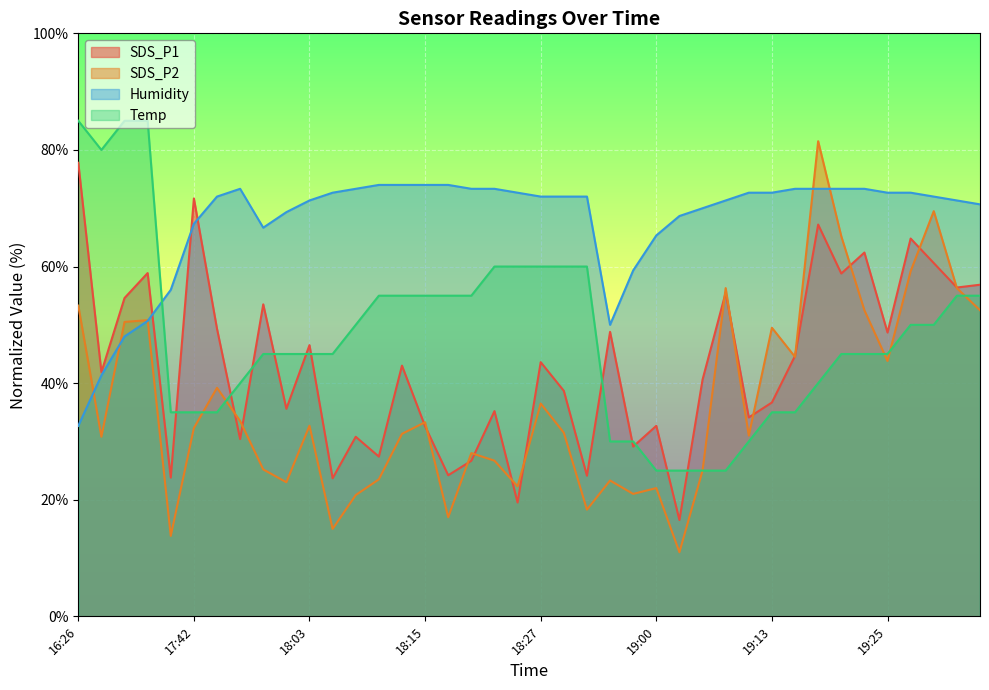

Where do Humidity and SDS_P1 first cross each other?

16:33 and 17:40